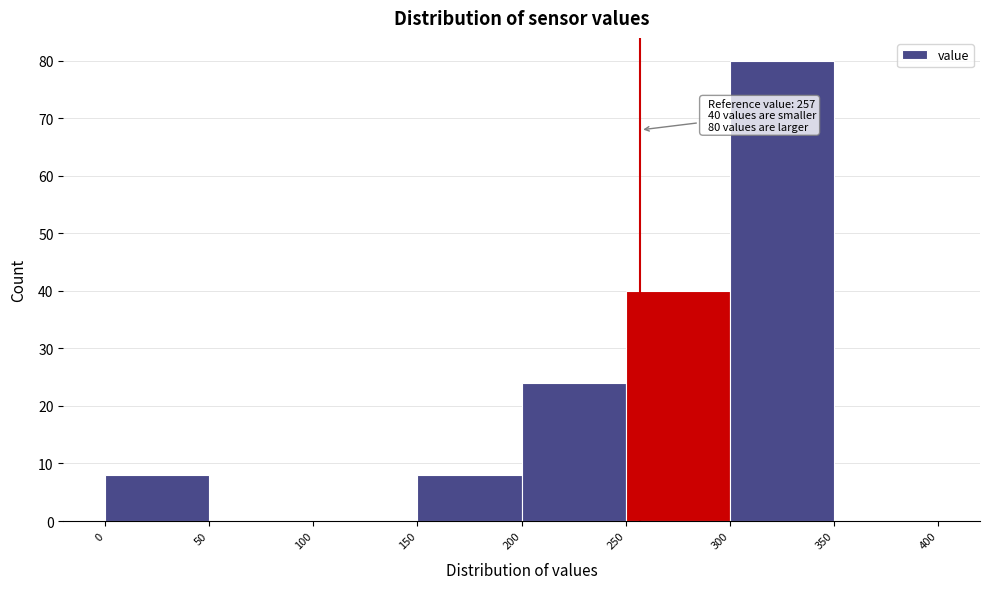

Over which range of the x-axis is the bar tallest?

300 to 350